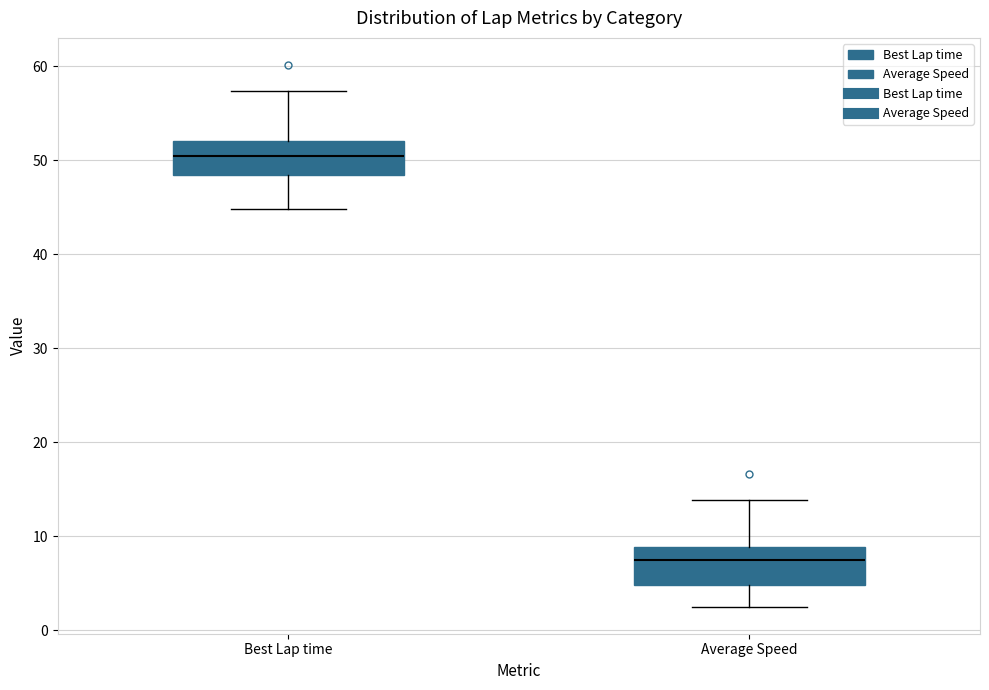

Reading left to right, transcribe this box plot: for each box, give where its median line is, the range the box spans, and where its two whiskers end, as read against the y-axis. The values are not printed on the chart, so give them approximately, as read against the axis.

Best Lap time: median 51, box 48 to 52, whiskers 45 to 57
Average Speed: median 8, box 5 to 9, whiskers 3 to 14